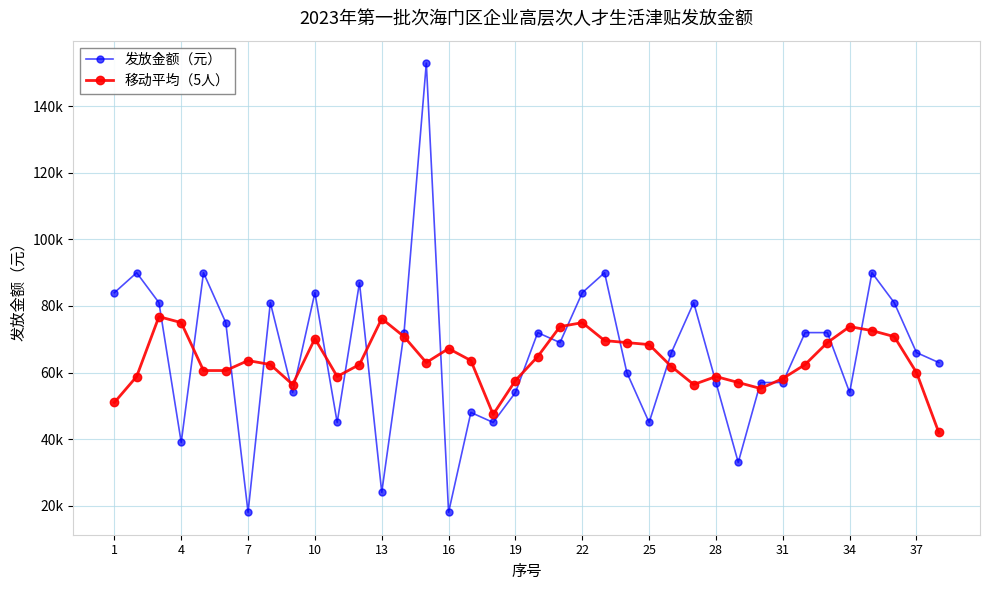

What are all the series names shown in the legend?

发放金额（元）, 移动平均（5人）